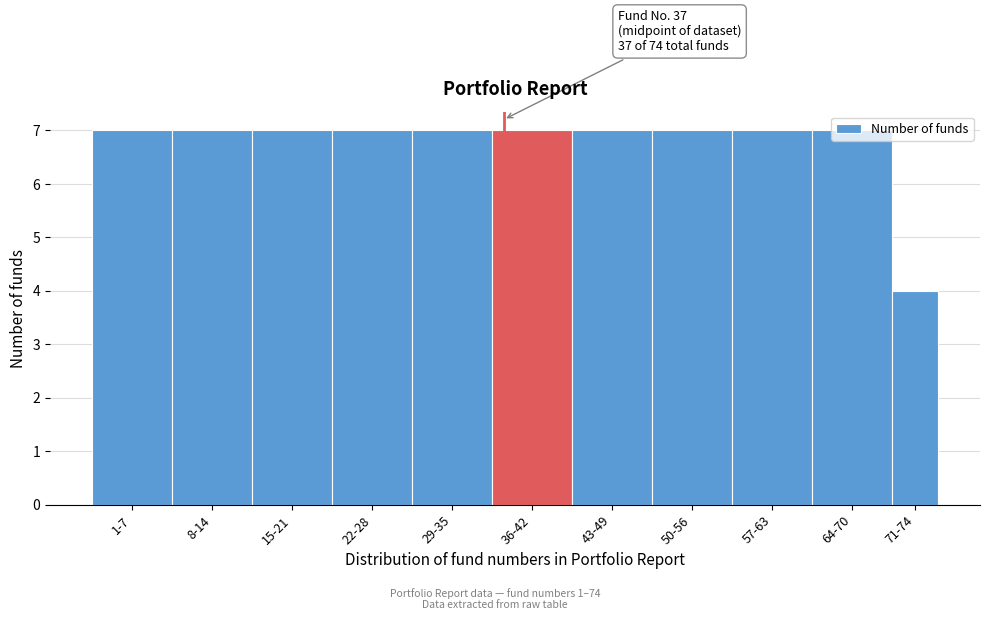

What is the minimum value shown in the chart?

4